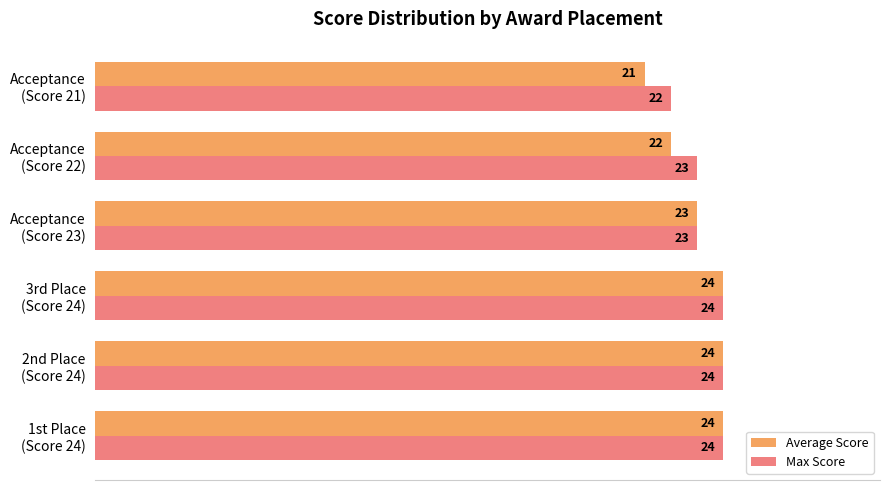

Count the Max Score values in the range 23 to 24.

5